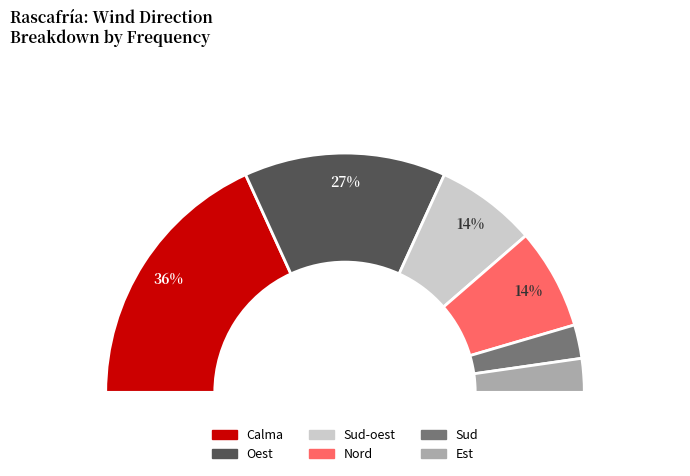

To the nearest percent, what is the average slice percentage?

17%